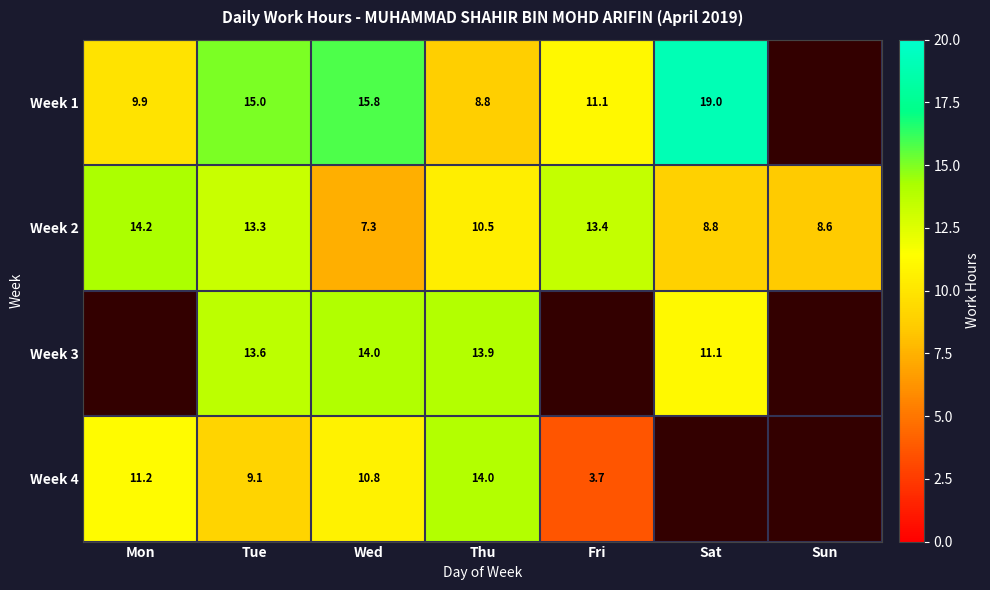

Is the value of Week 2 at Tue greater than the value of Week 4 at Thu?

No